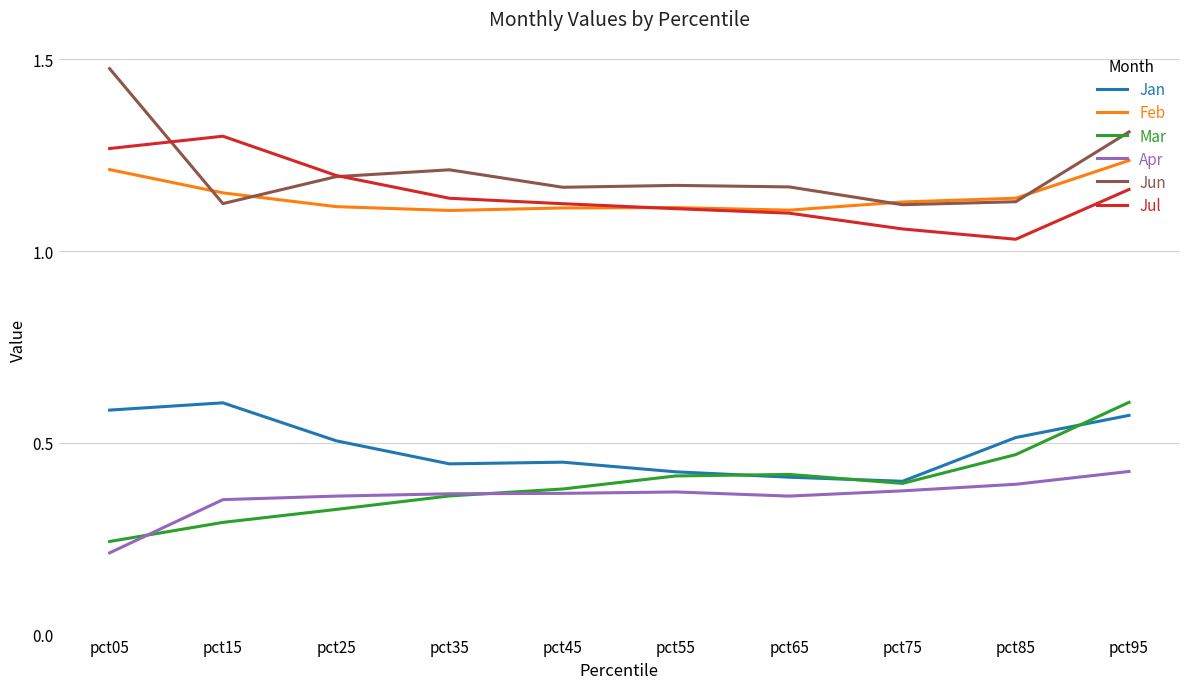

What is the spread (max minus min) of values at pct25?

0.9